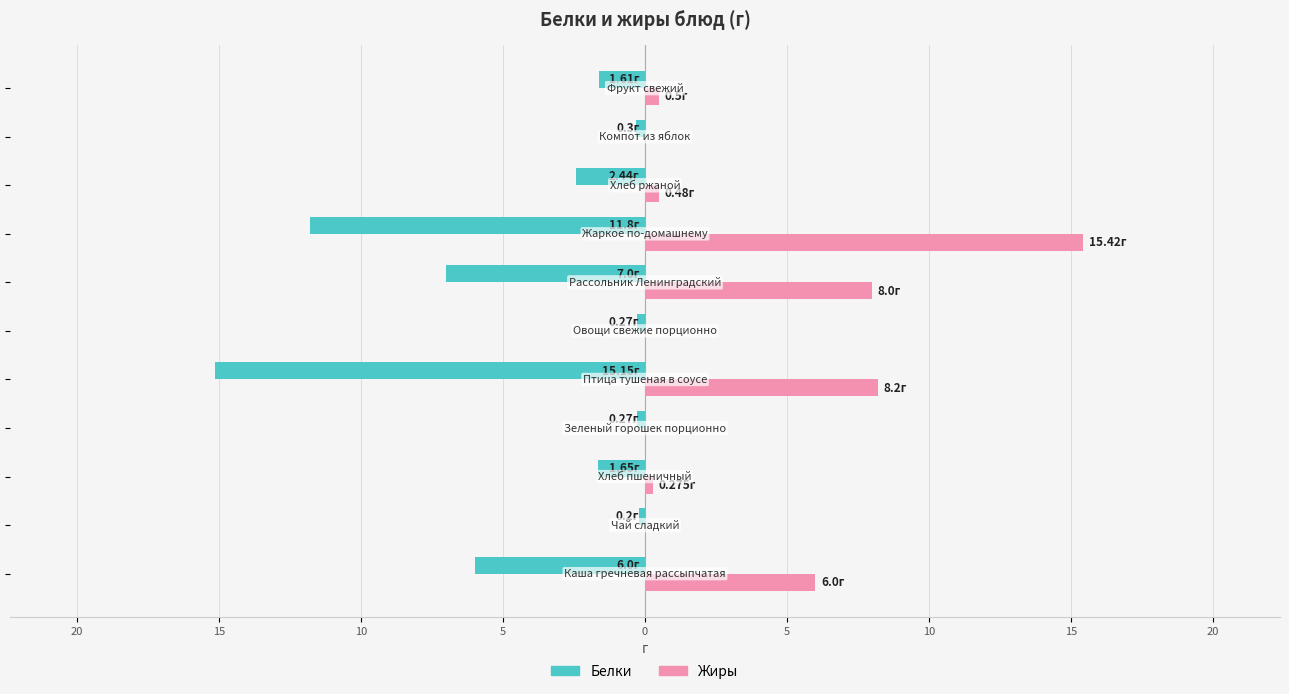

What are all the series names shown in the legend?

Белки, Жиры